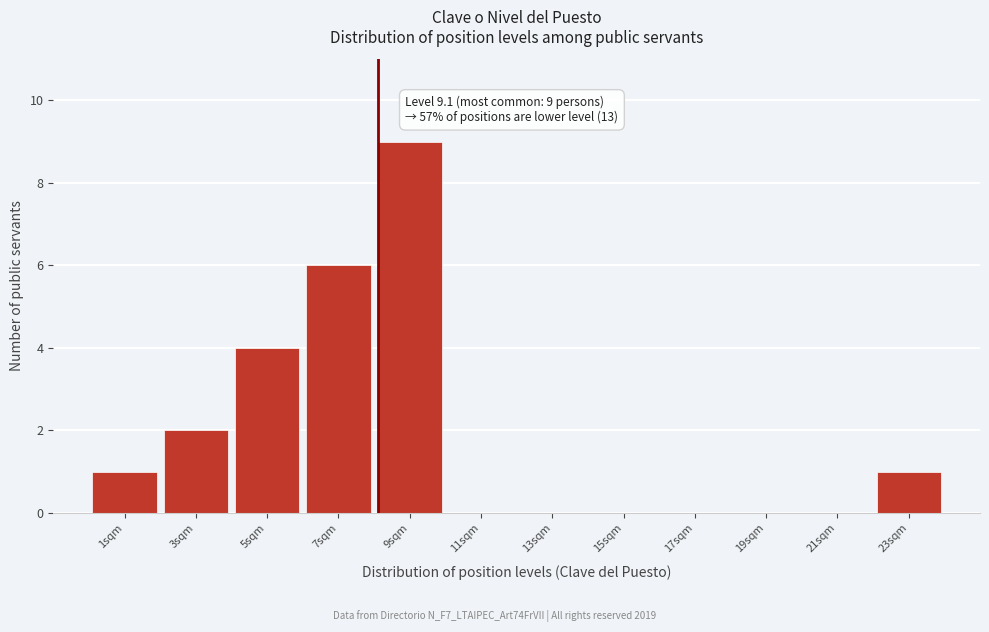

Reading left to right, list all the values displayed in this chart.

1sqm=1	3sqm=2	5sqm=4	7sqm=6	9sqm=9	11sqm=0	13sqm=0	15sqm=0	17sqm=0	19sqm=0	21sqm=0	23sqm=1